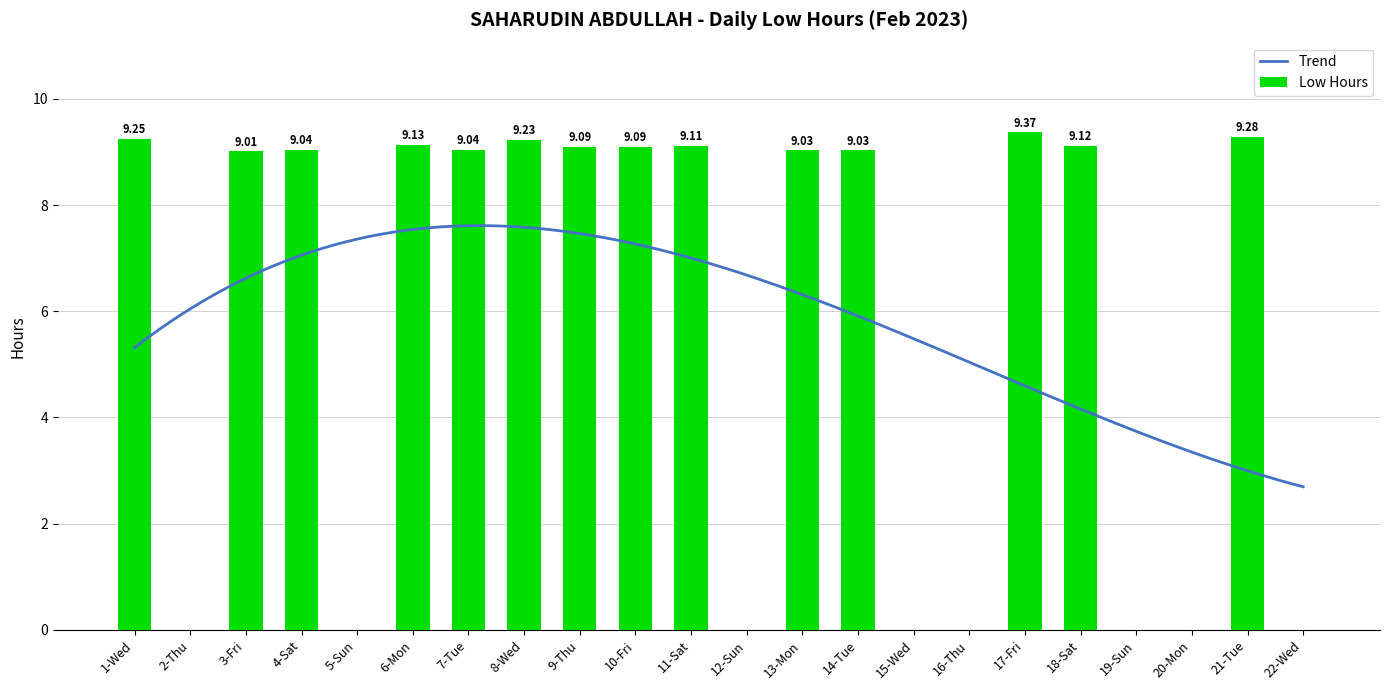

Read the value at 21-Tue.

9.3